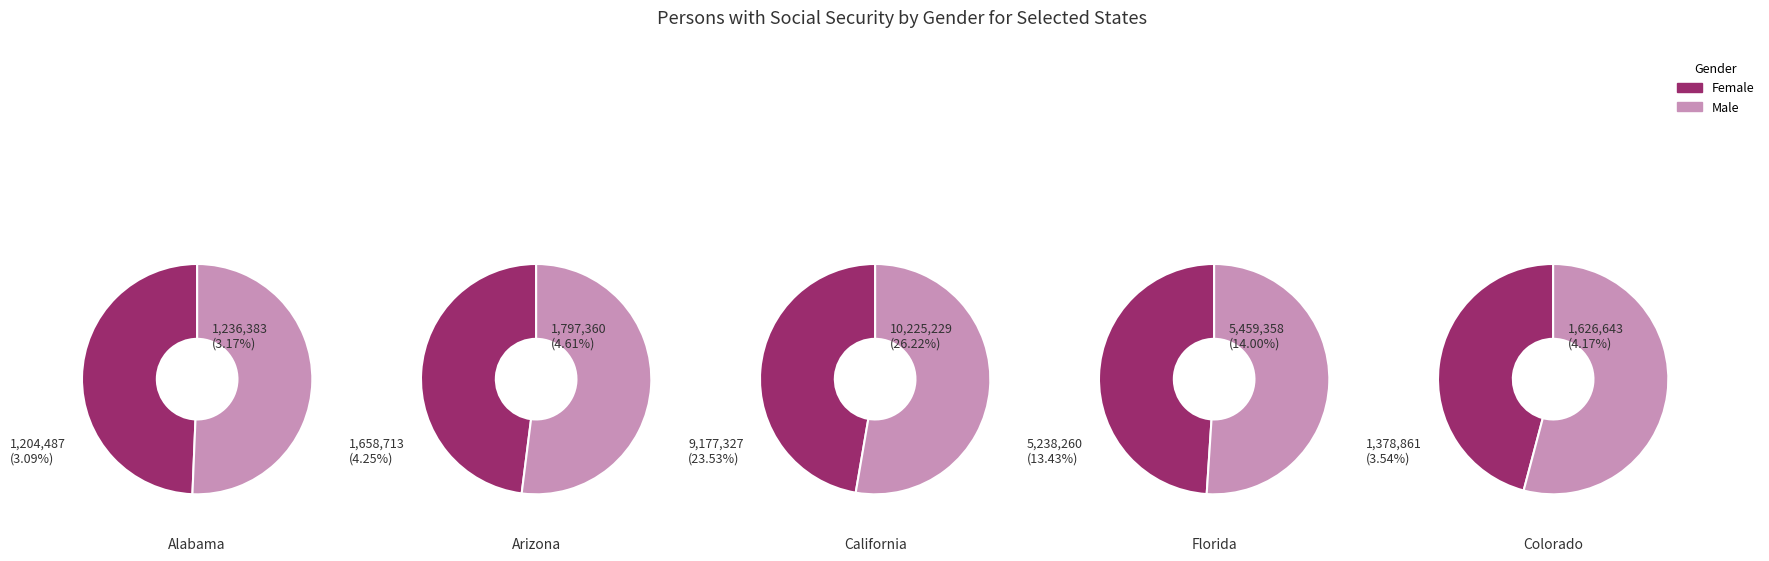

The 9 slice represents 32% of the pie. True or false?

False